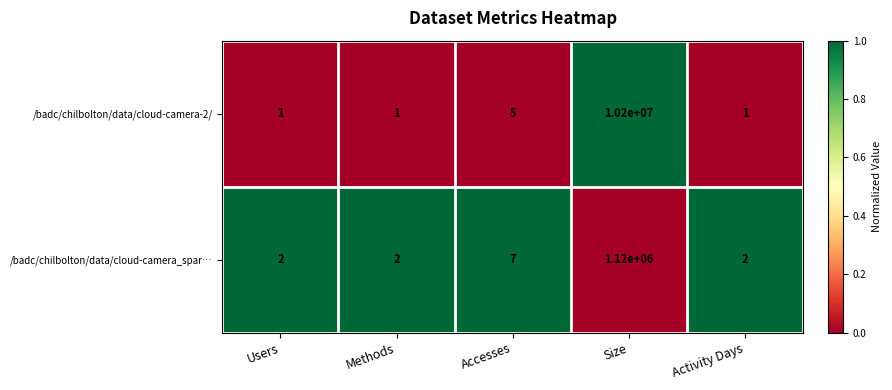

At which label does /badc/chilbolton/data/cloud-camera_spar… reach its peak?

Size